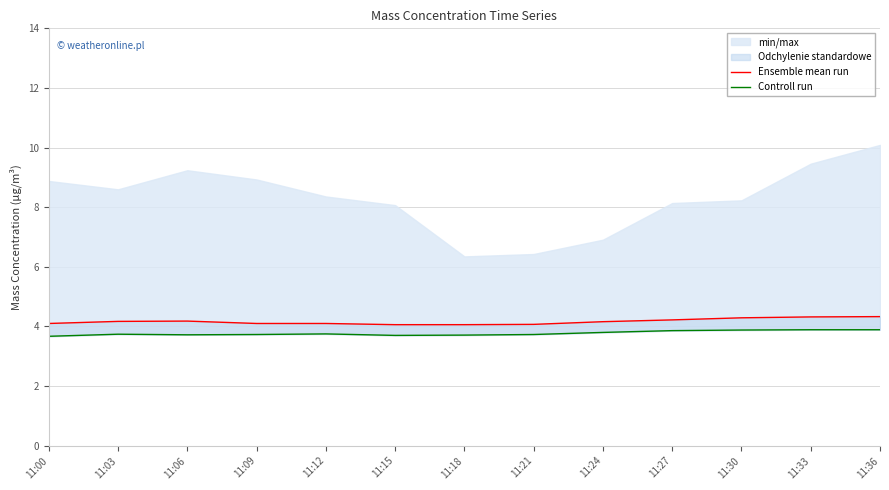

In Controll run, how many points are higher than both neighbors (excluding endpoints)?

2